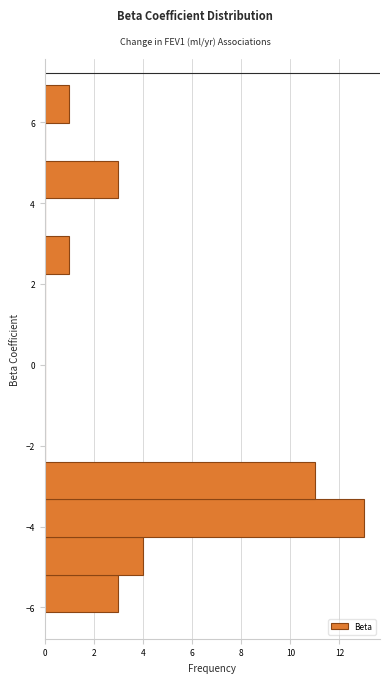

How long is the bar that spans -6.2 to -5.2 on the y-axis? Neither the bar edges nor the lengths are printed on the chart, so give them approximately, as read against the axes.

3